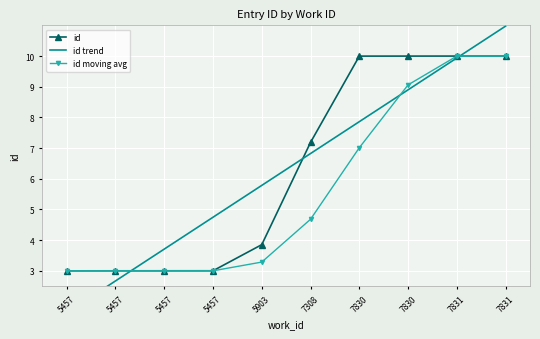

Reading left to right, what are all the values shown in this chart?

id: 5457=3.0	5457=3.0	5457=3.0	5457=3.0	5903=3.9	7308=7.2	7830=10.0	7830=10.0	7831=10.0	7831=10.0
id trend: 5457=1.6	5457=2.7	5457=3.7	5457=4.7	5903=5.8	7308=6.8	7830=7.9	7830=8.9	7831=9.9	7831=11.0
id moving avg: 5457=3.0	5457=3.0	5457=3.0	5457=3.0	5903=3.3	7308=4.7	7830=7.0	7830=9.1	7831=10.0	7831=10.0